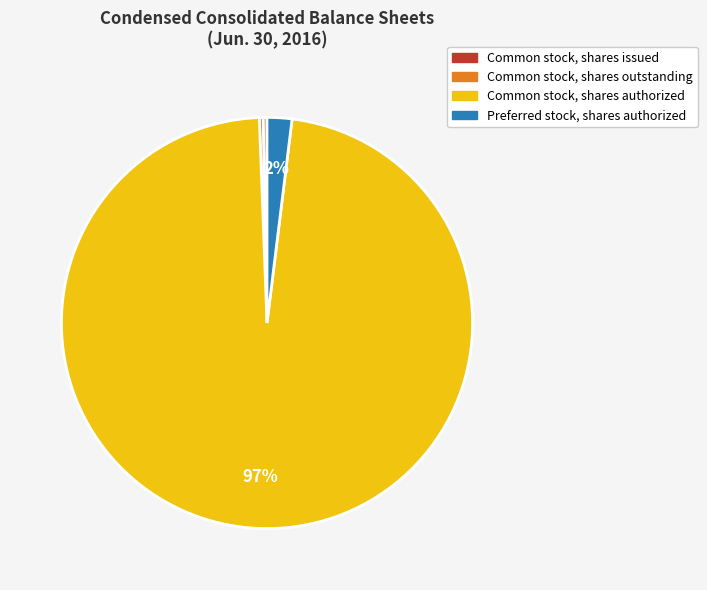

What is the largest slice in the pie chart?

Common stock, shares authorized